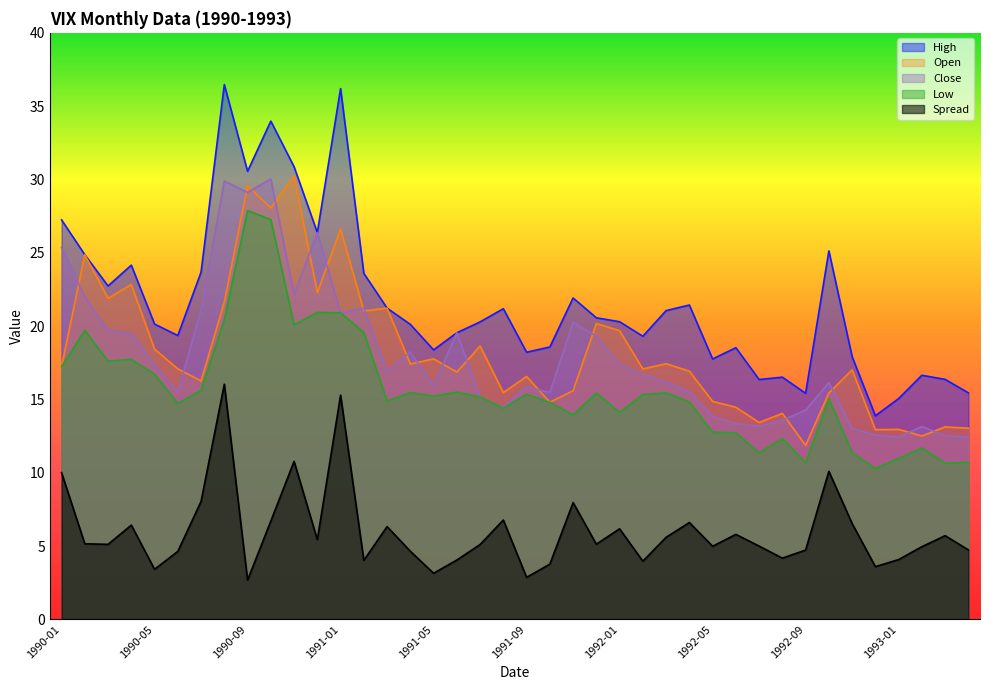

What are all the series names shown in the legend?

High, Open, Close, Low, Spread